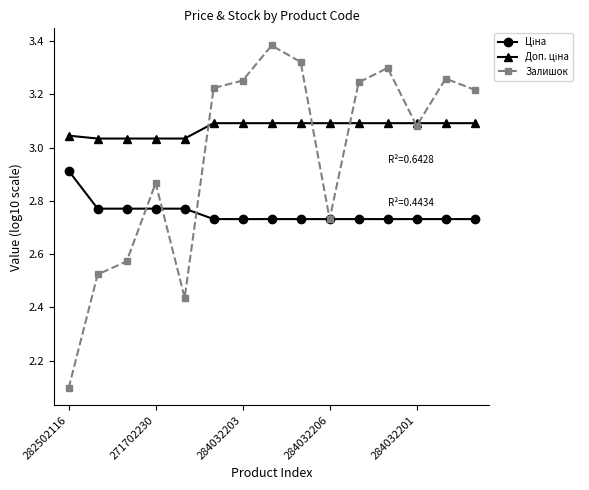

Which series has the largest range (max minus min)?

Залишок